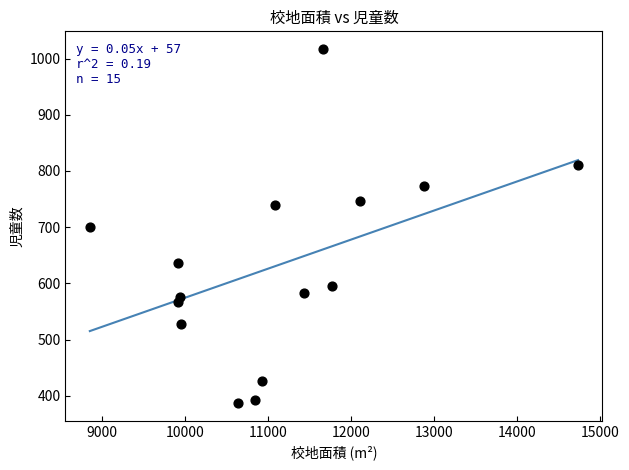

What is the range of X values (max minus min)?

5881